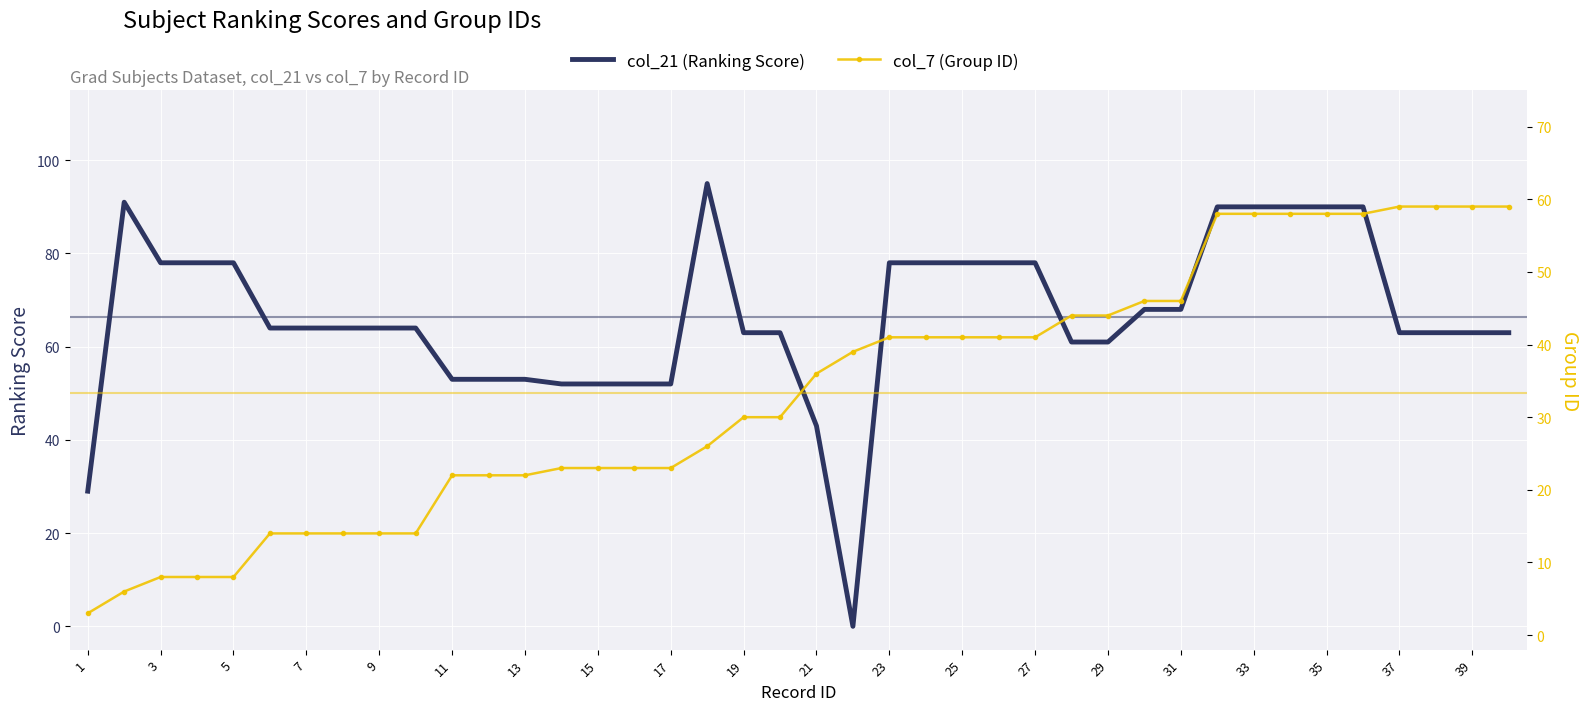

How many data points in col_21 (Ranking Score) are above 64?

17